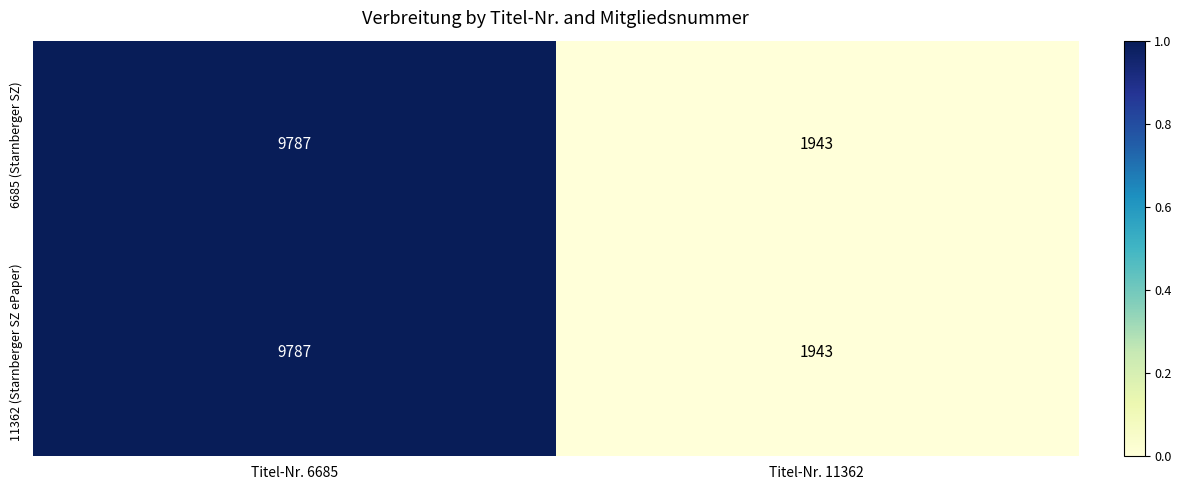

What is the difference between the maximum and minimum values in the 11362 (Starnberger SZ ePaper) series?

7844